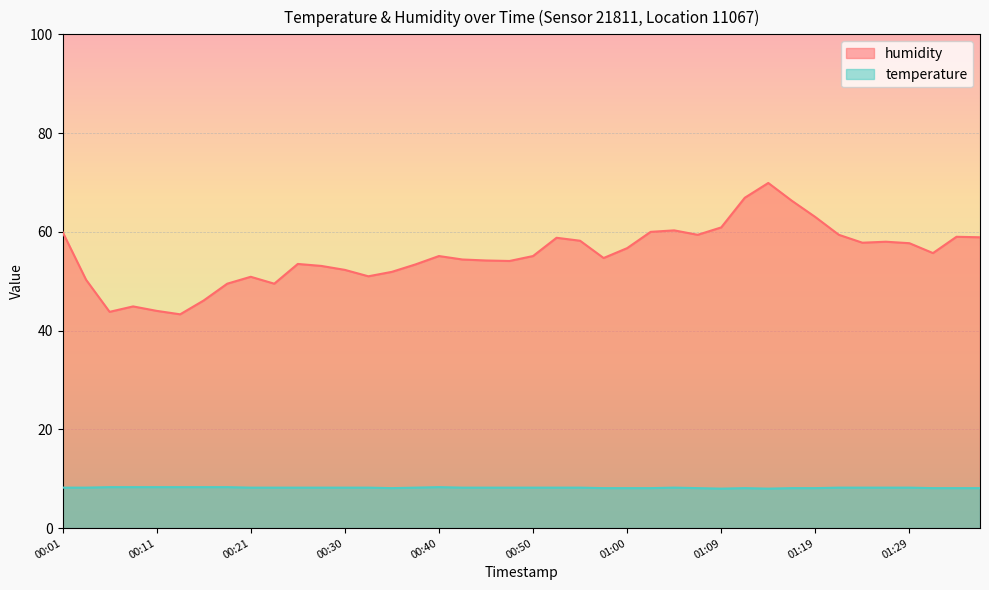

In humidity, how many points are higher than both neighbors (excluding endpoints)?

9